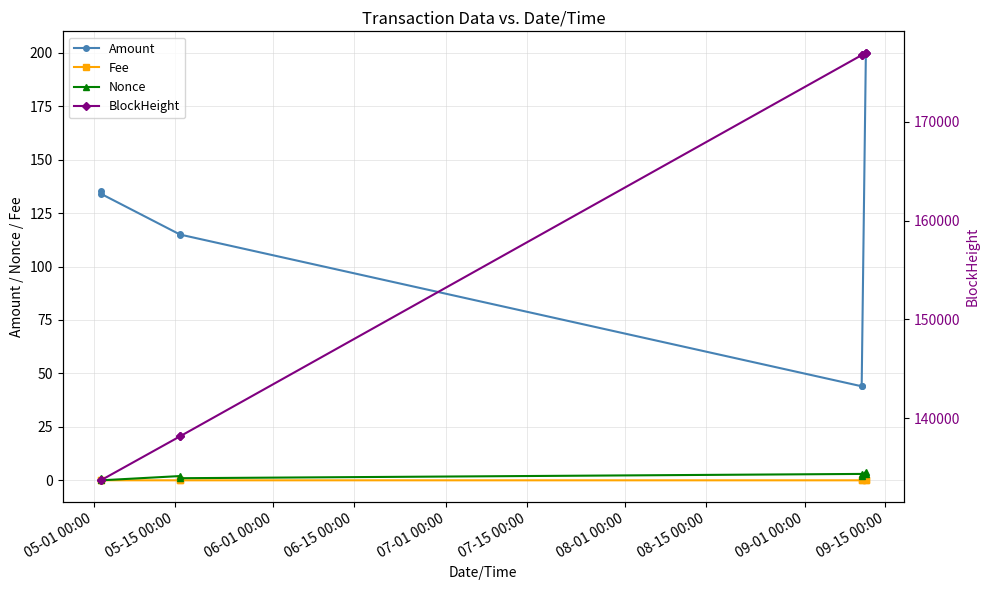

At how many categories does at least one series exceed 37977?

8